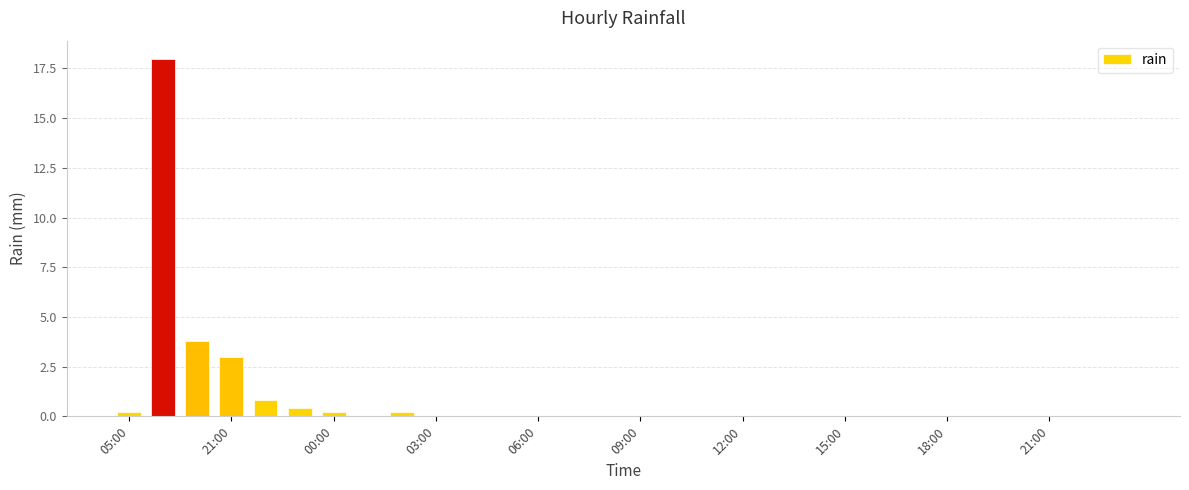

Are the bars horizontal?

No